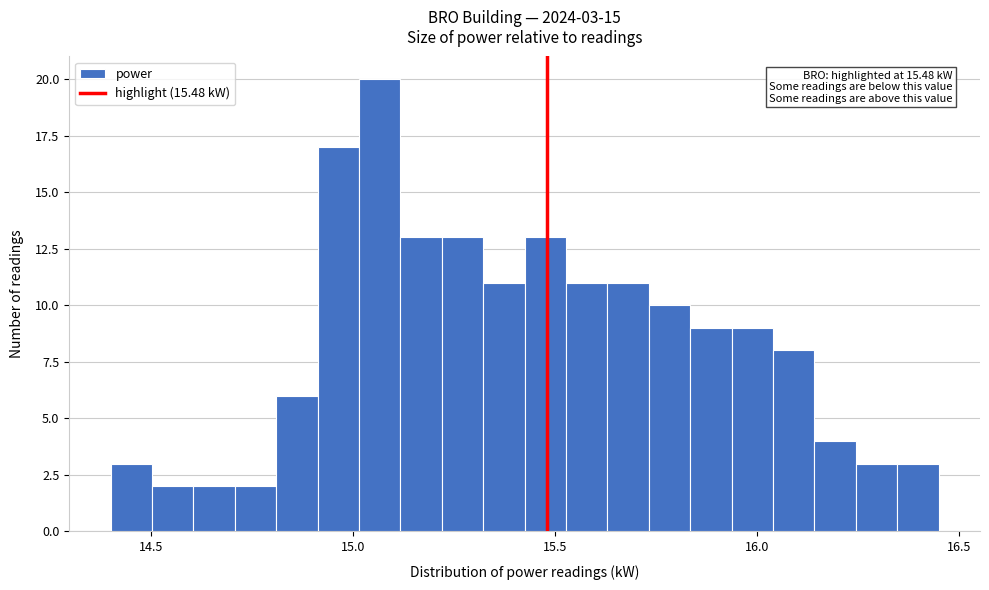

Read against the x-axis, roughly where is the centre of the tallest bar?

15.05